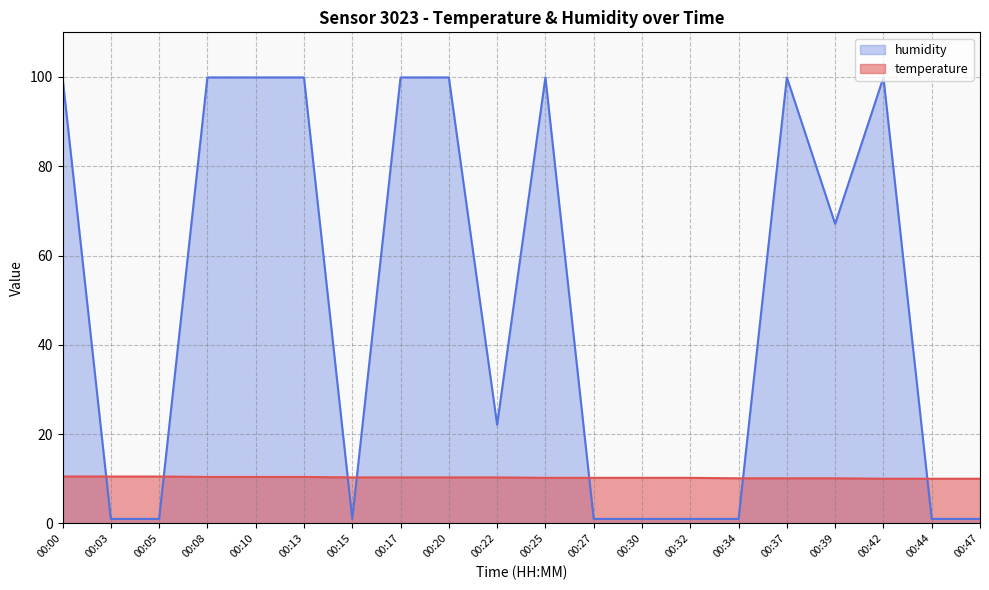

At 00:47, list the series in order from smallest to largest.

humidity, temperature